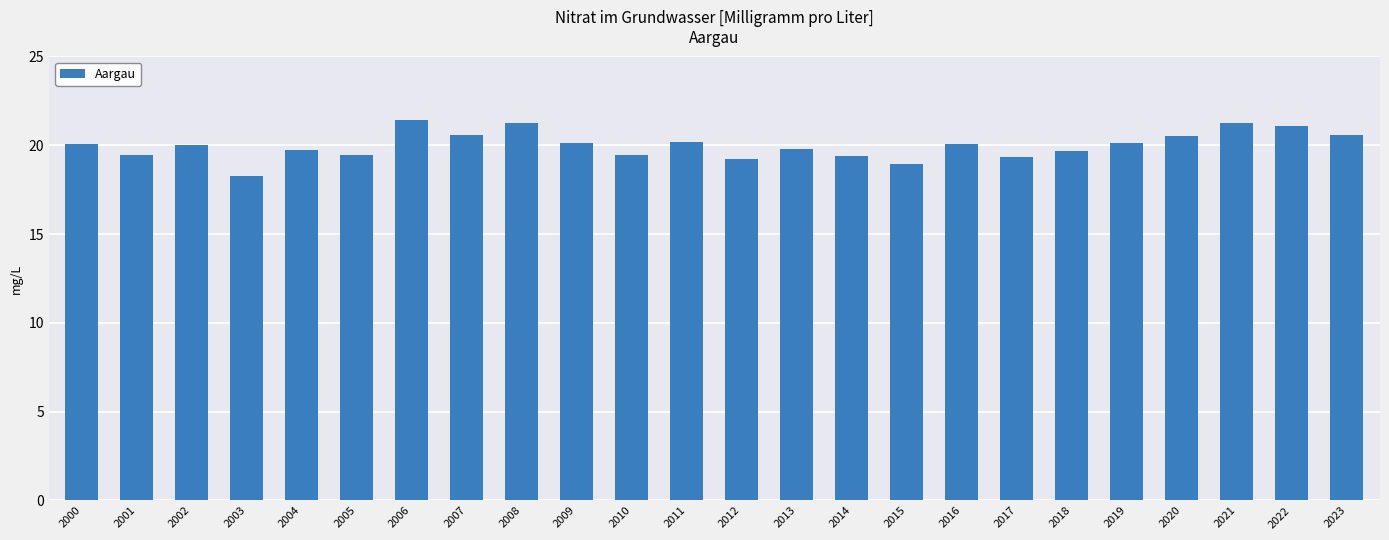

What is the sum of the values at 2003 and 2001?

37.8